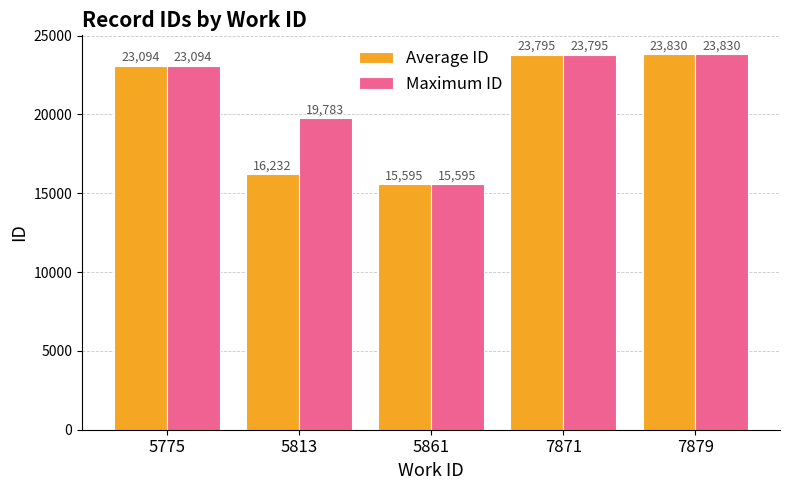

List the labels in order of Average ID value, largest first.

7879, 7871, 5775, 5813, 5861